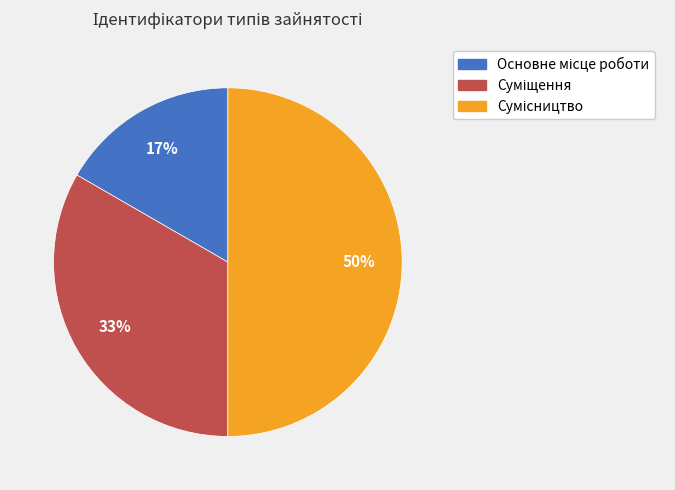

To the nearest percent, what is the difference between the largest and smallest slice percentages?

33%